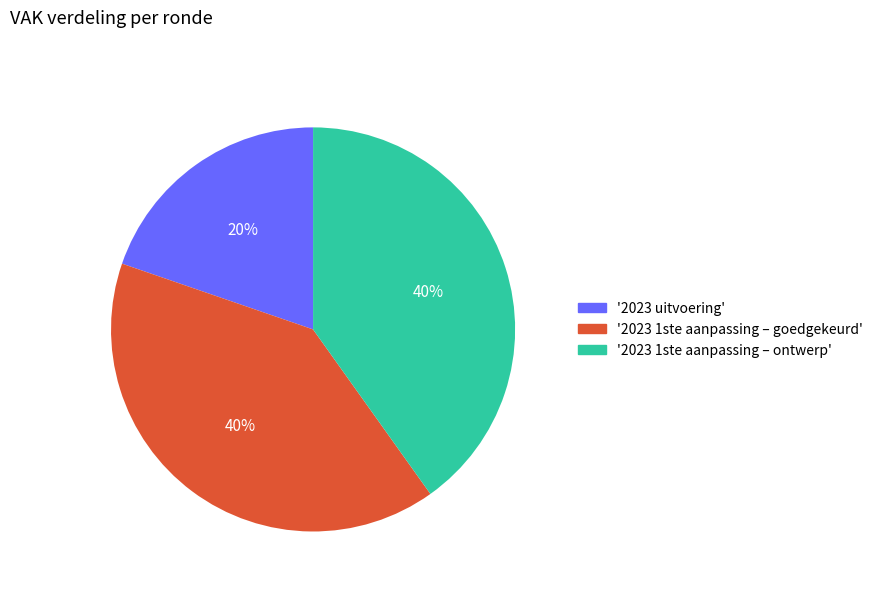

Which category has the smallest portion of the pie?

'2023 uitvoering'